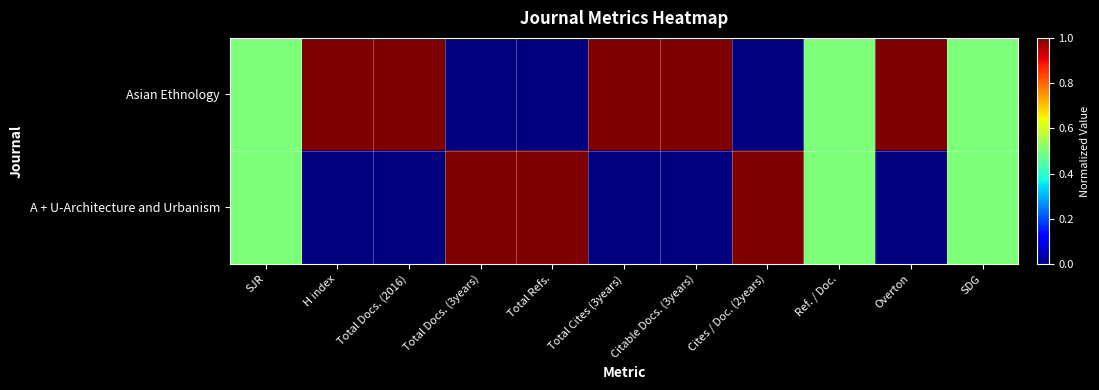

Which has a higher value, Total Docs. (2016) or Citable Docs. (3years)?

Total Docs. (2016)